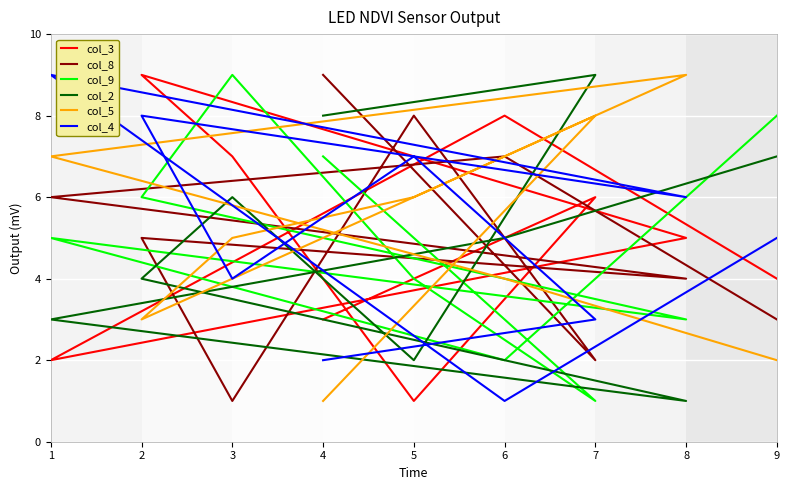

Is it true that col_2 equals 1 at 5?

False